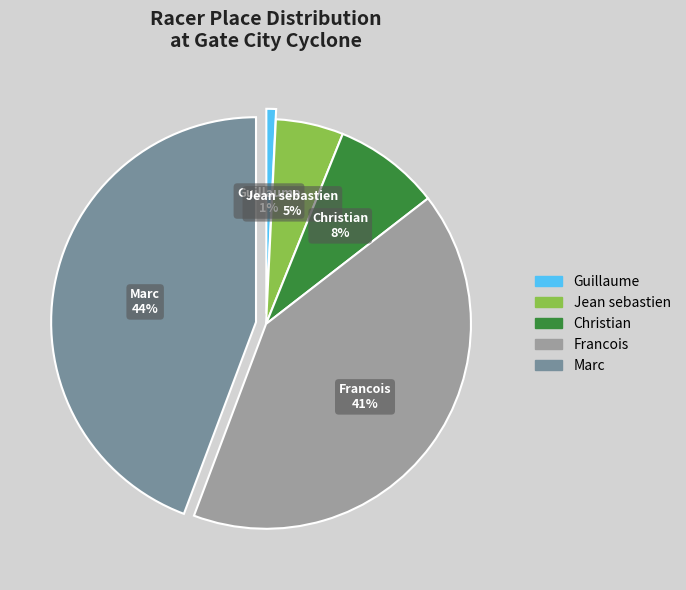

Does Guillaume account for over 50% of the chart?

No